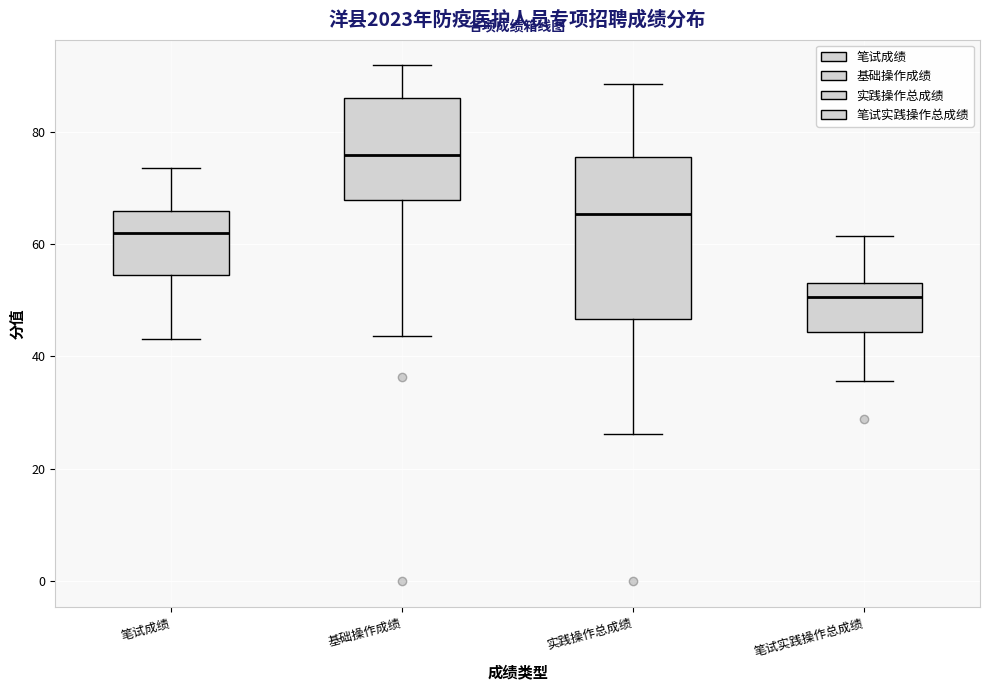

Reading left to right, read every box against the y-axis: the position of its median line, the range the box covers, and the ends of its whiskers. The values are not printed on the chart, so give them approximately, as read against the axis.

笔试成绩: median 62, box 54 to 66, whiskers 44 to 74
基础操作成绩: median 76, box 68 to 86, whiskers 44 to 92
实践操作总成绩: median 66, box 46 to 76, whiskers 26 to 88
笔试实践操作总成绩: median 50, box 44 to 54, whiskers 36 to 62